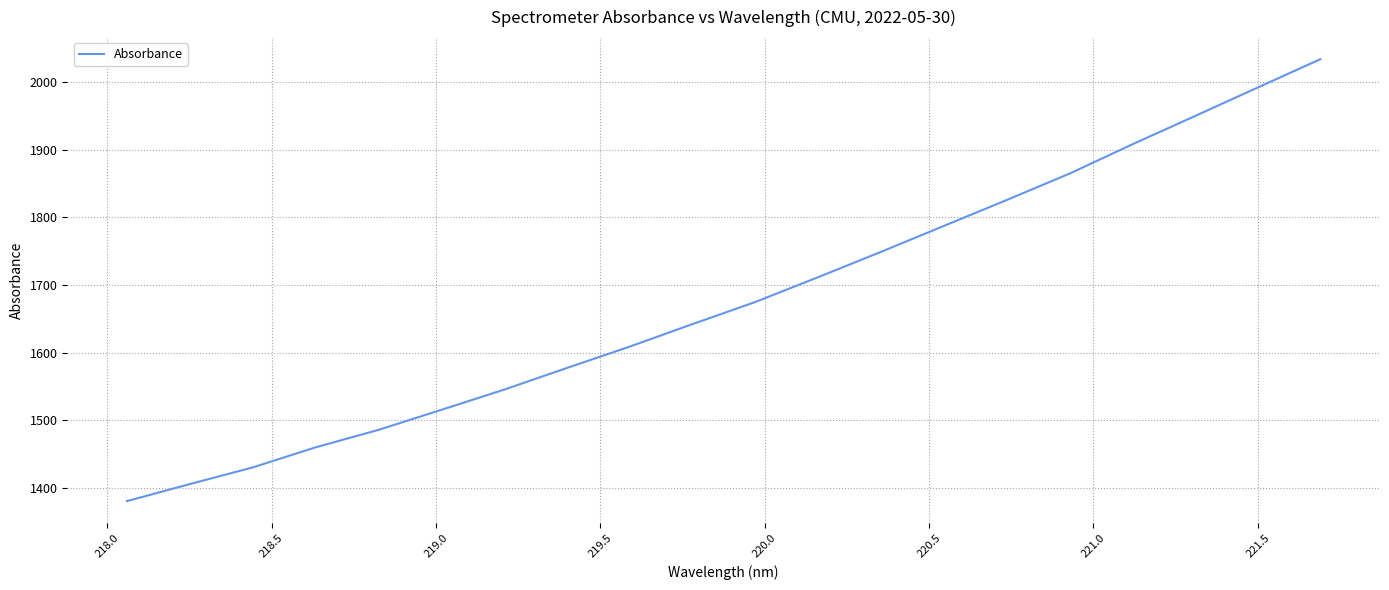

What is the maximum value shown in the chart?

2033.6